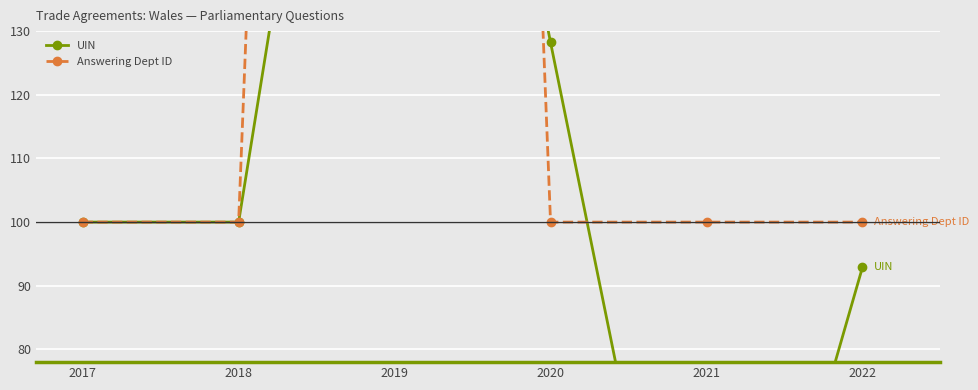

The UIN series shows 58.9 at 2022. True or false?

False